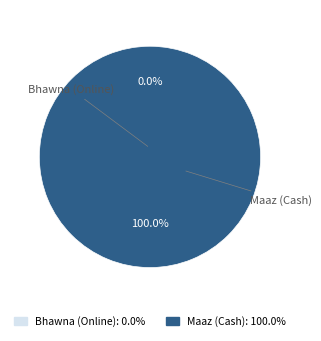

What is the majority slice?

Maaz (Cash)